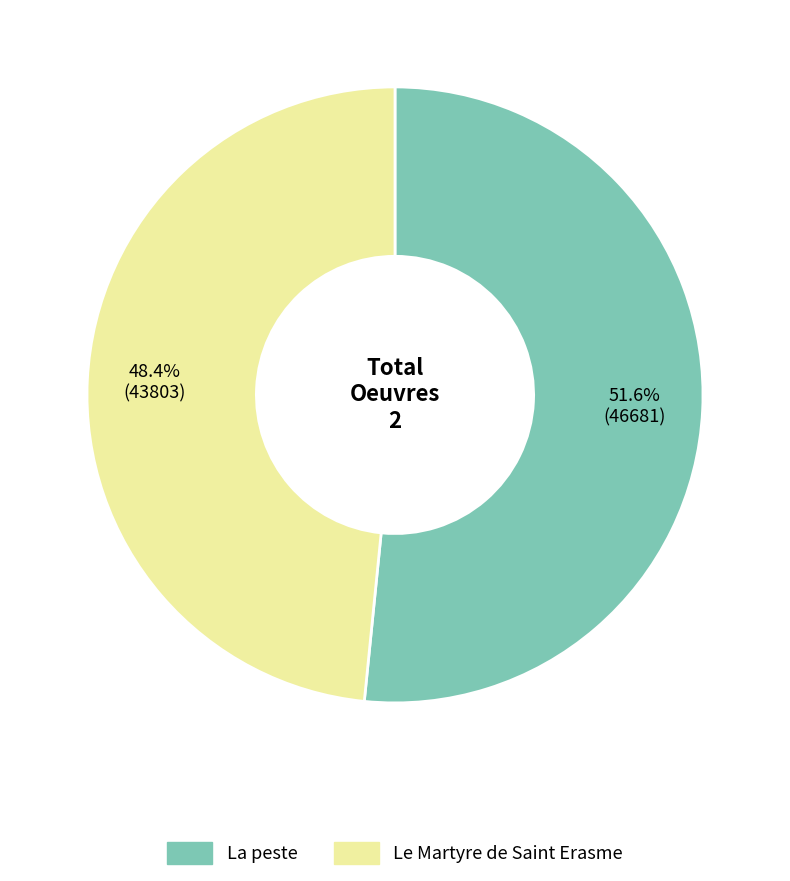

What percentage is the La peste slice, to the nearest percent?

52%